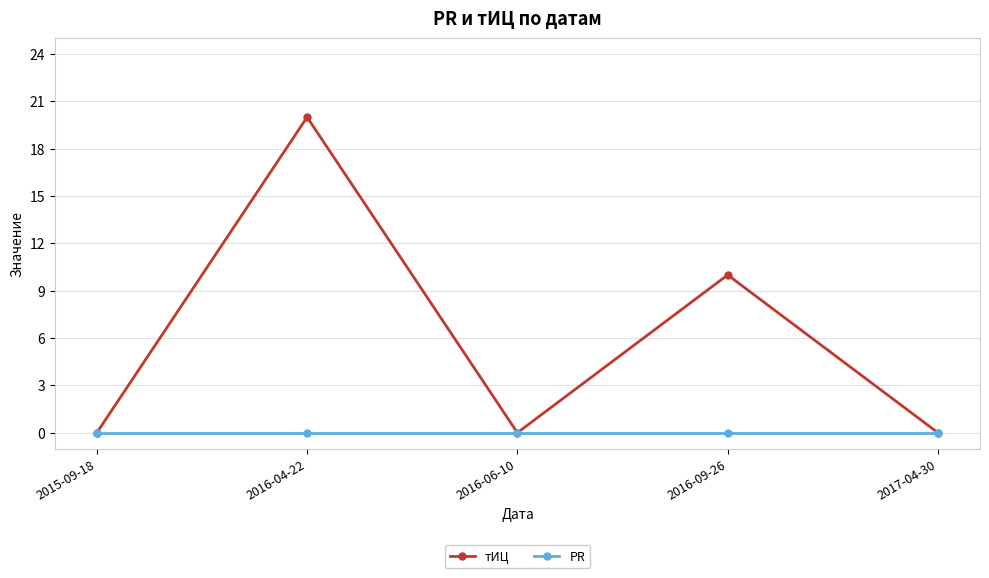

The value of PR at 2015-09-18 is 0. True or false?

True